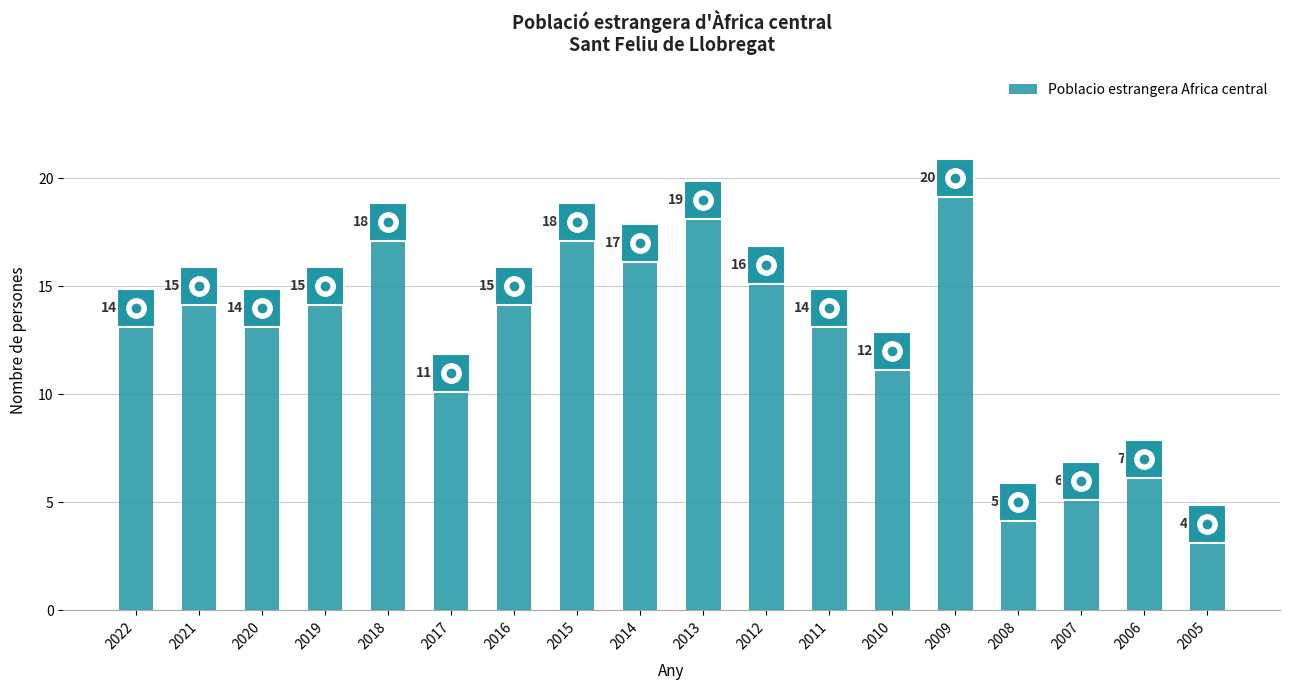

Read the value at 2017, to the nearest 10.

10